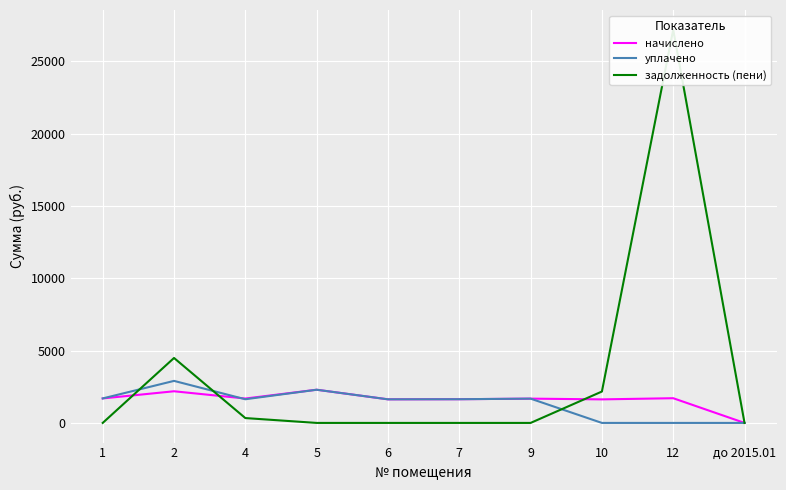

What is the difference between the maximum and minimum values in the задолженность (пени) series?

27191.1